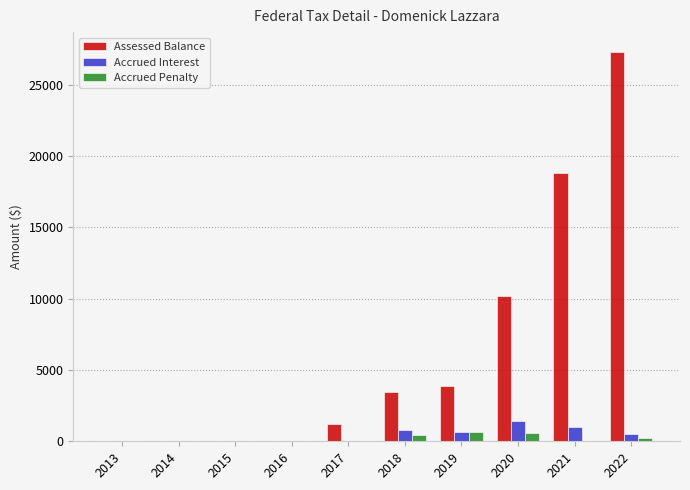

At which label is Assessed Balance closest to 13655?

2020